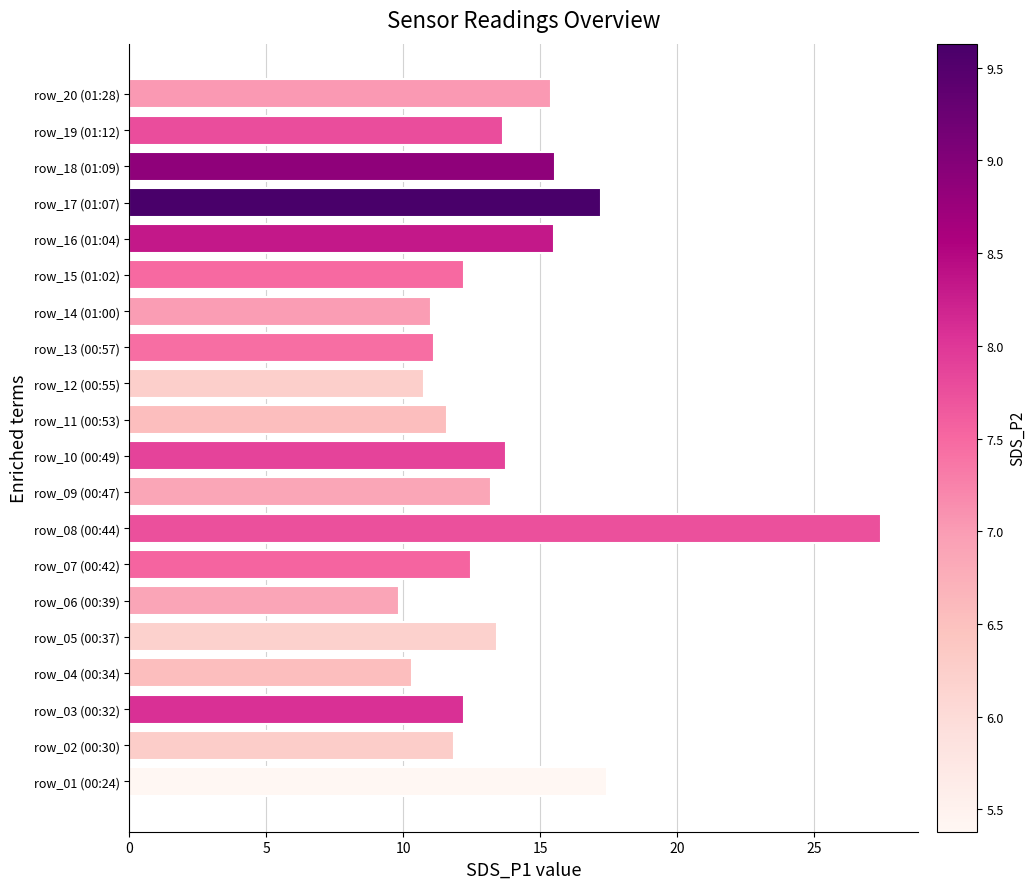

How many bars are there in total?

20